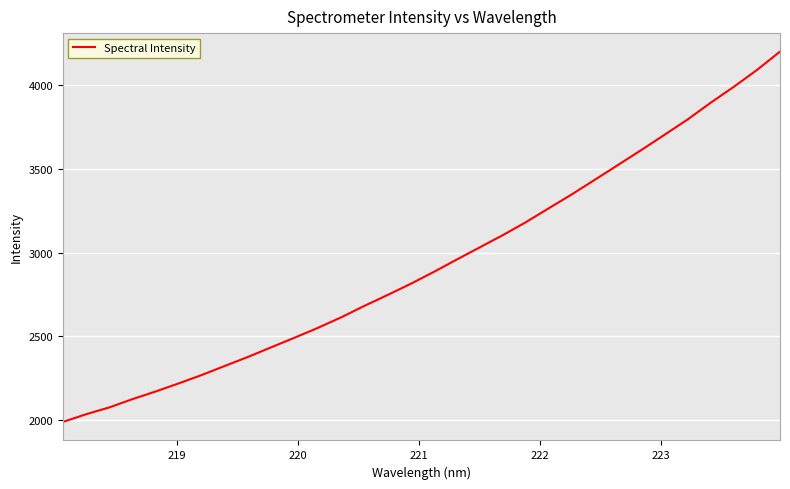

What is the difference between the maximum and second lowest values?

2165.4